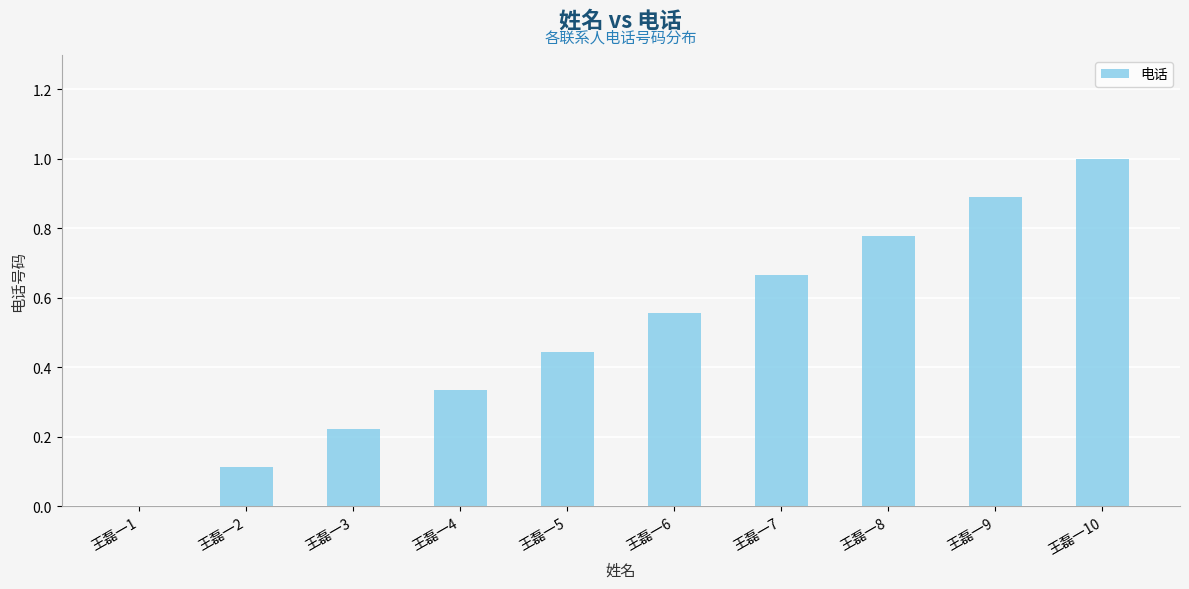

What is the sum of the values at 王磊一8 and 王磊一6?

1.3